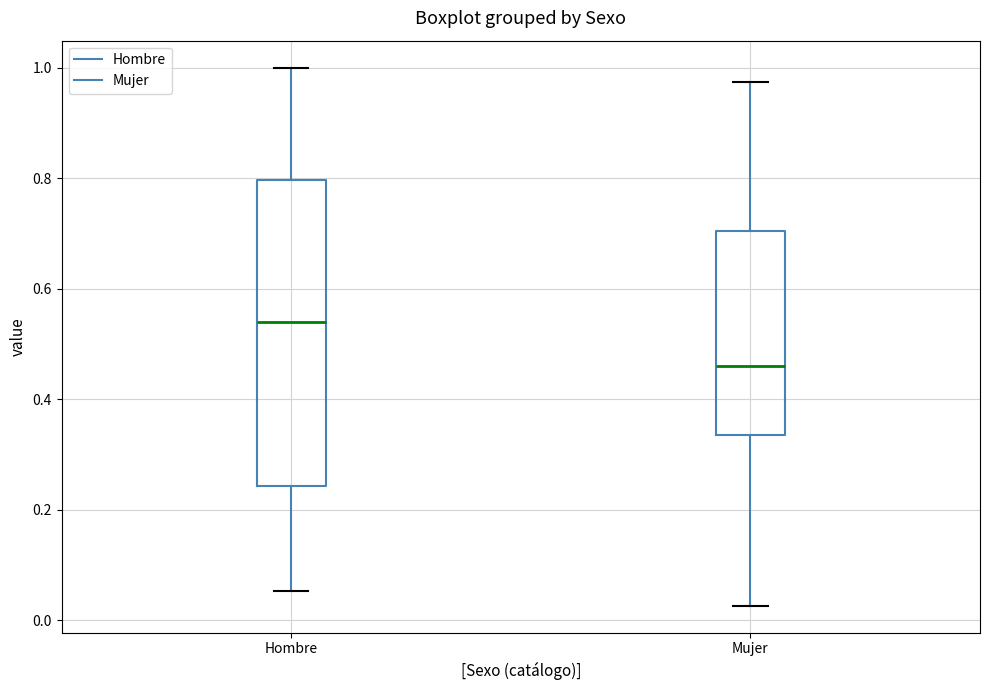

Reading left to right, transcribe this box plot: for each box, give where its median line is, the range the box spans, and where its two whiskers end, as read against the y-axis. The values are not printed on the chart, so give them approximately, as read against the axis.

Hombre: median 0.54, box 0.24 to 0.80, whiskers 0.06 to 1.00
Mujer: median 0.46, box 0.34 to 0.70, whiskers 0.02 to 0.98